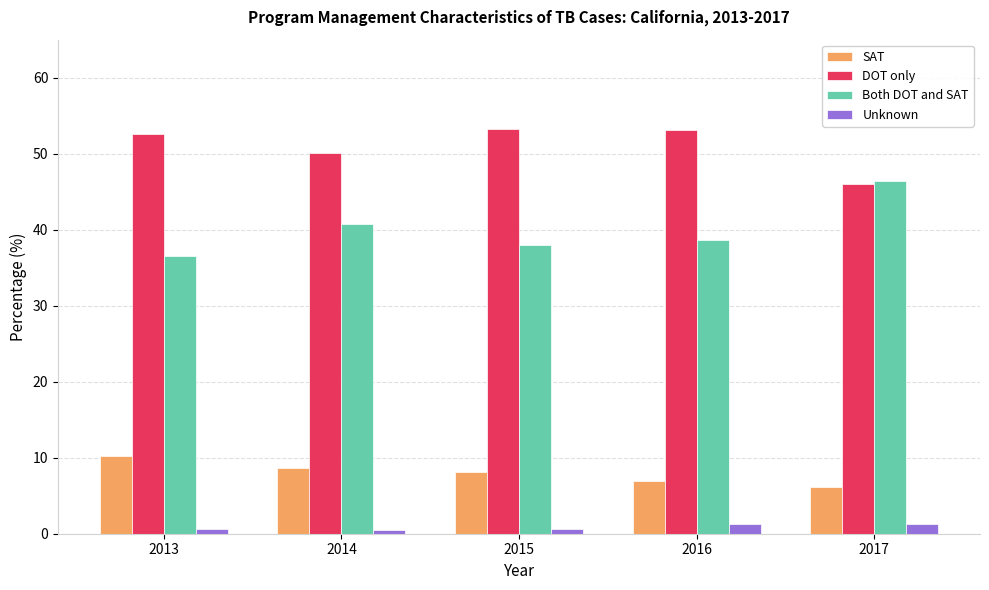

List the series in order of their peak value, highest first.

DOT only, Both DOT and SAT, SAT, Unknown